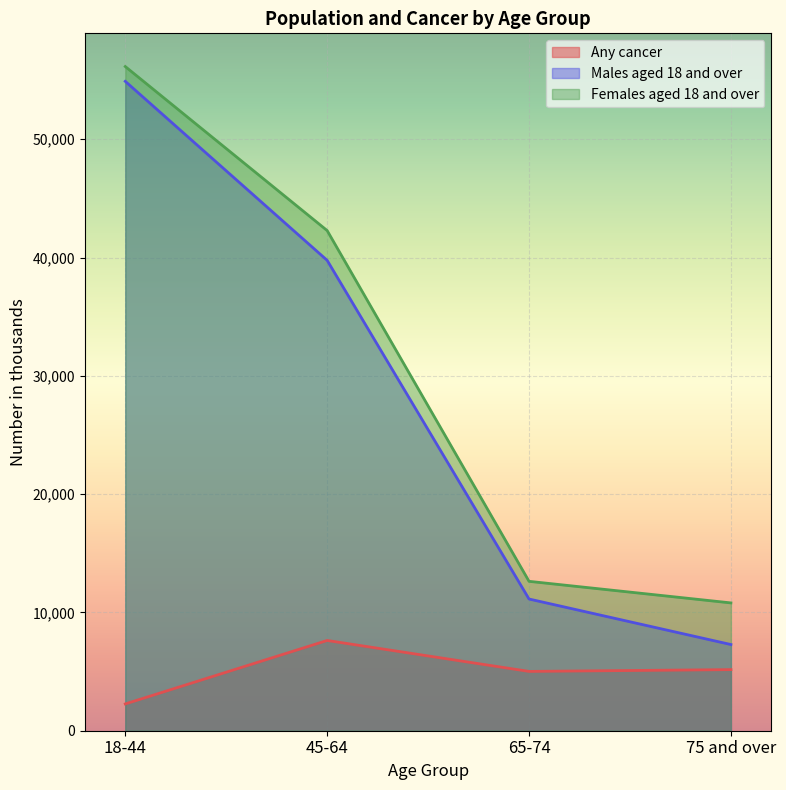

At which label is Females aged 18 and over closest to 33473?

45-64